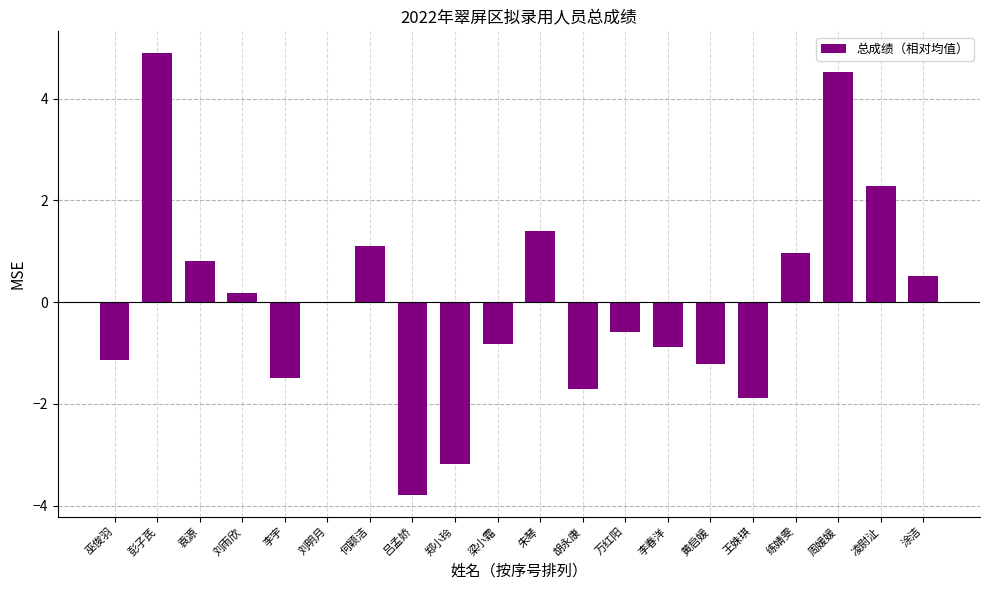

Is it true that the value at 凌尉沚 is 2.3?

True